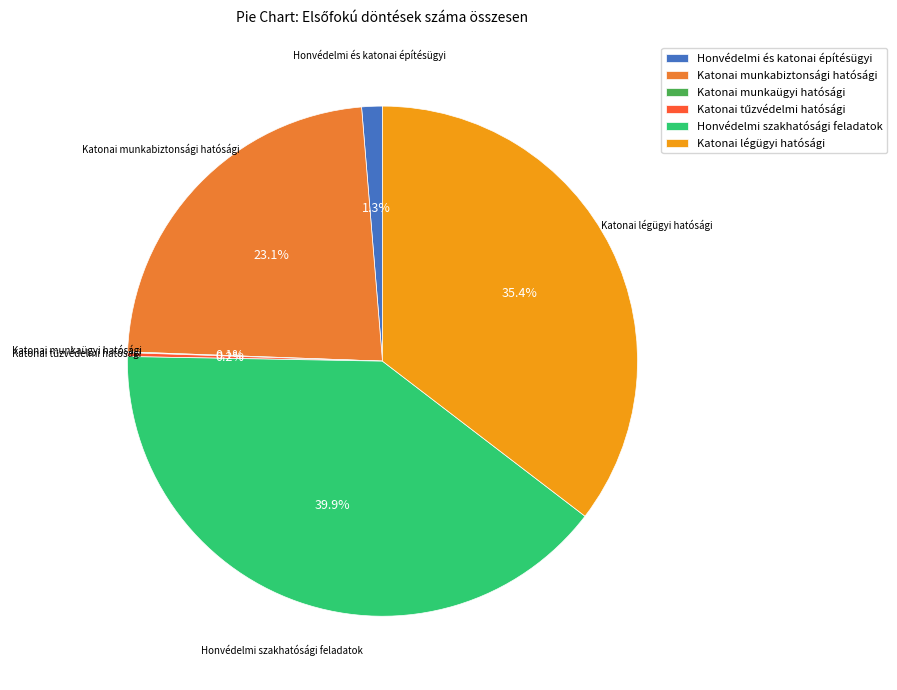

Does Katonai munkabiztonsági hatósági account for over 50% of the chart?

No